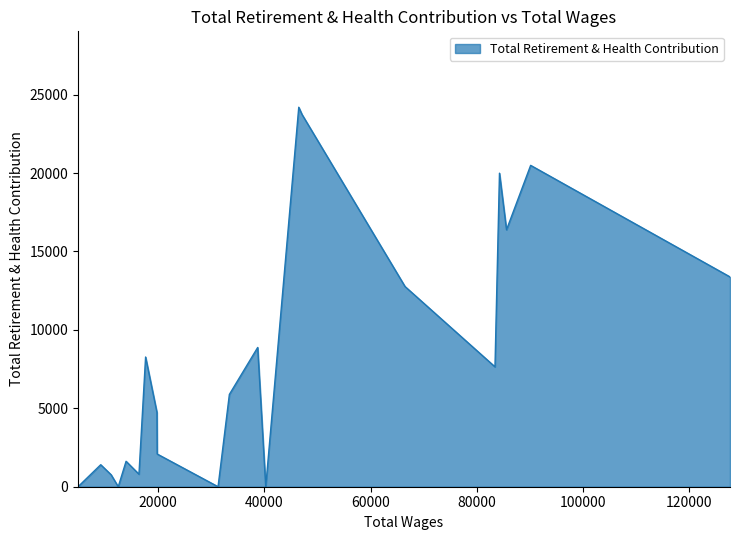

How many points are lower than both their immediate neighbors (excluding endpoints)?

6